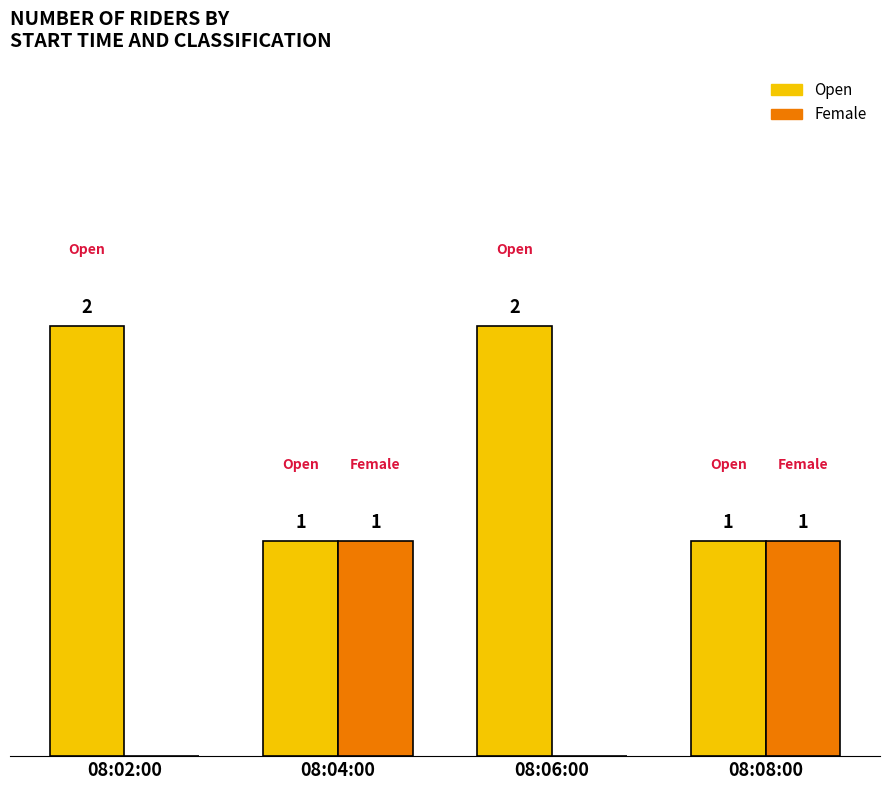

Is the value of Female at 08:02:00 greater than the value of Open at 08:06:00?

No